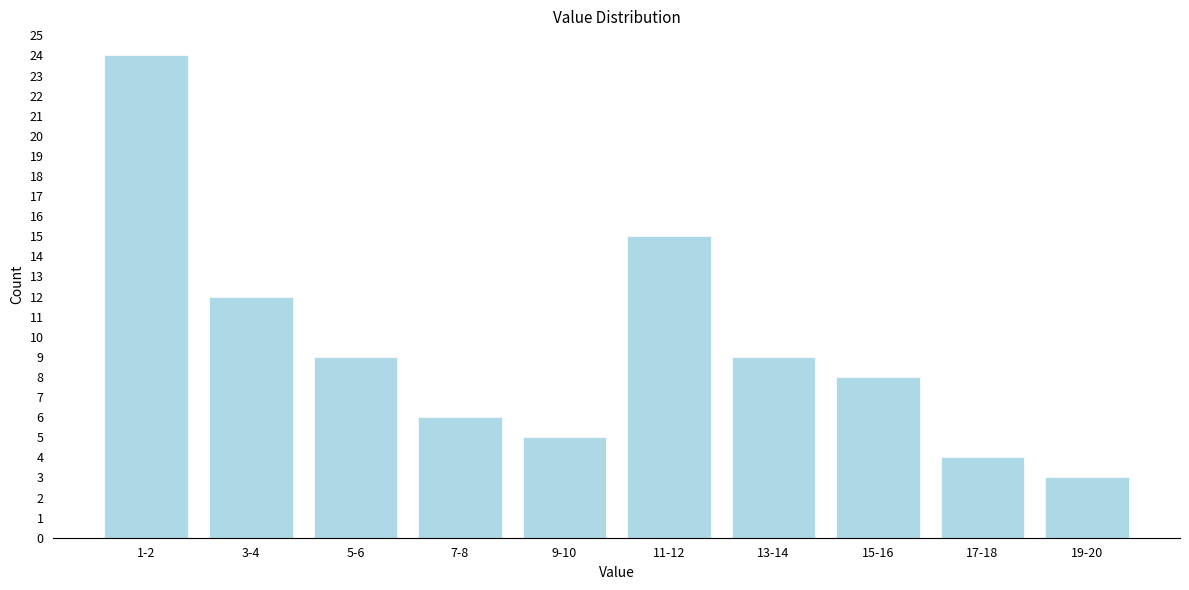

Reading left to right, extract all data points from this chart.

1-2=24	3-4=12	5-6=9	7-8=6	9-10=5	11-12=15	13-14=9	15-16=8	17-18=4	19-20=3